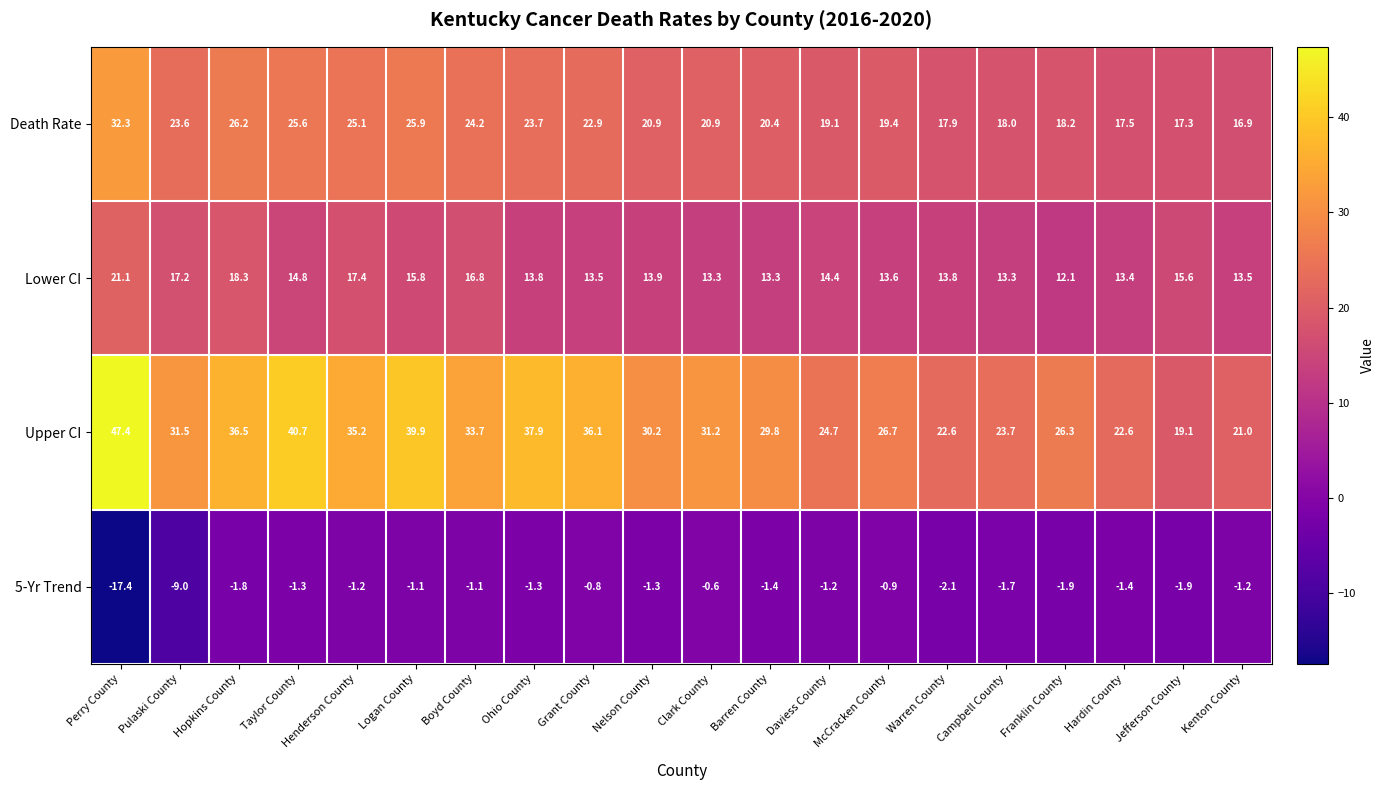

What is the smallest value displayed?

-17.4